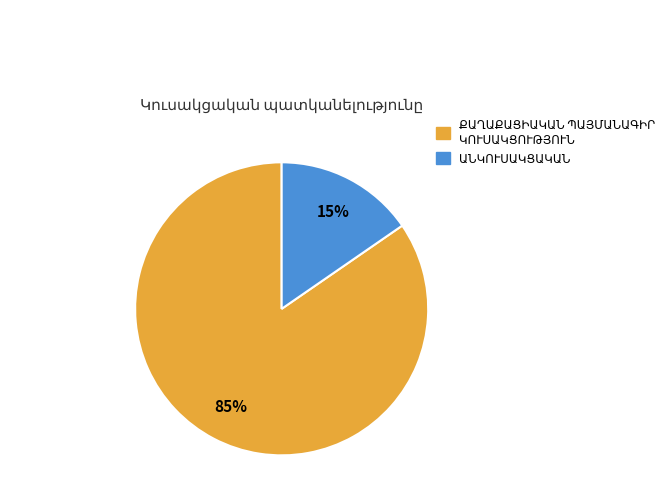

Does any single category account for the majority?

Yes